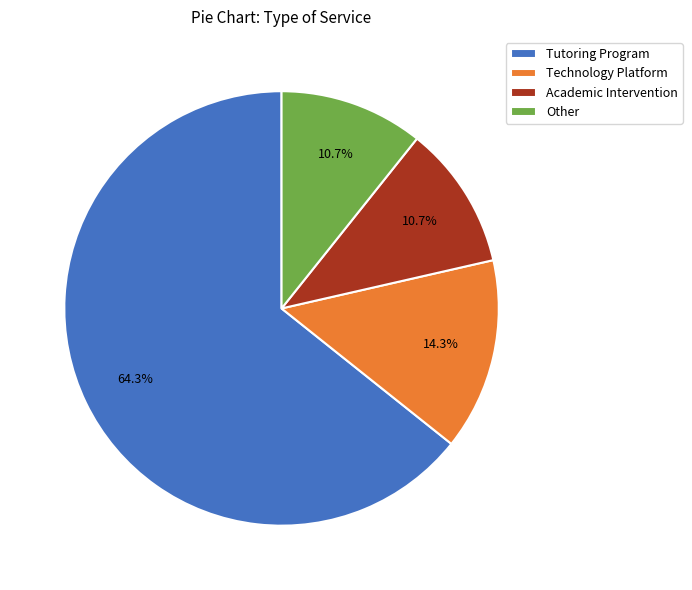

Is Other the majority of the pie?

No